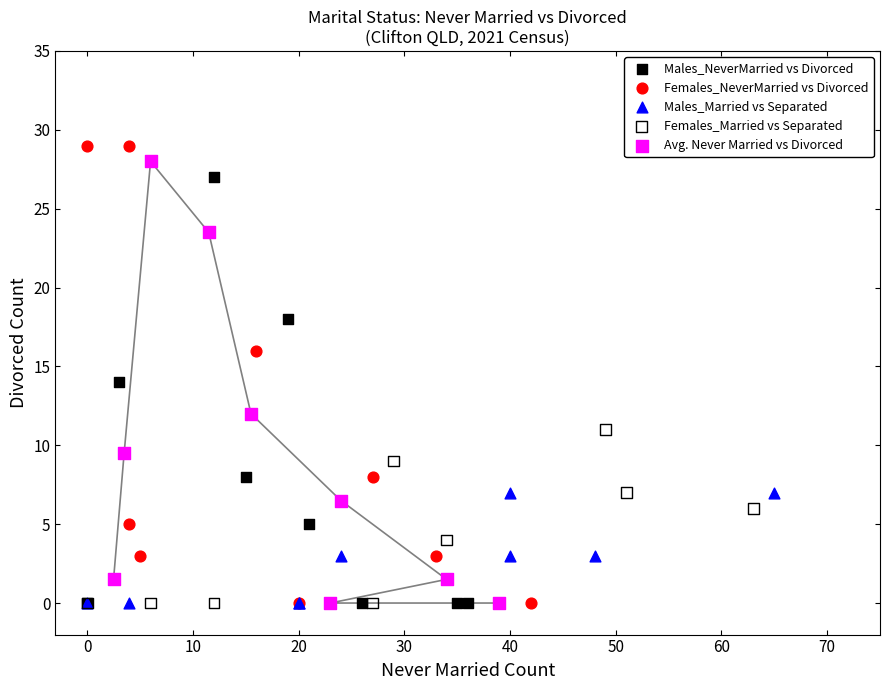

Which series has the widest spread of Y values?

Females_NeverMarried vs Divorced